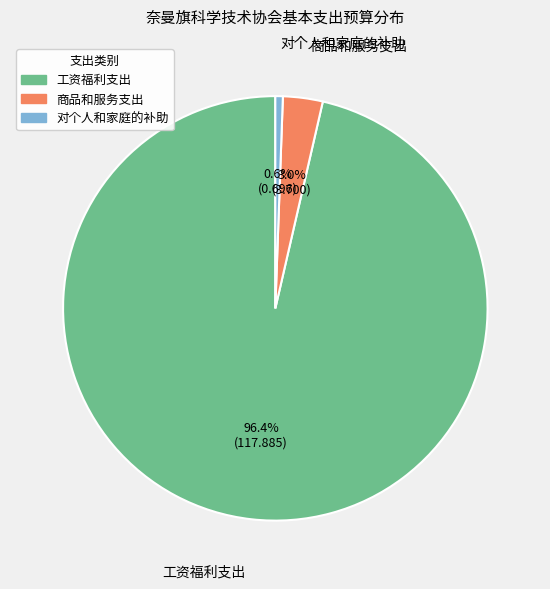

Which category has the smallest portion of the pie?

对个人和家庭的补助